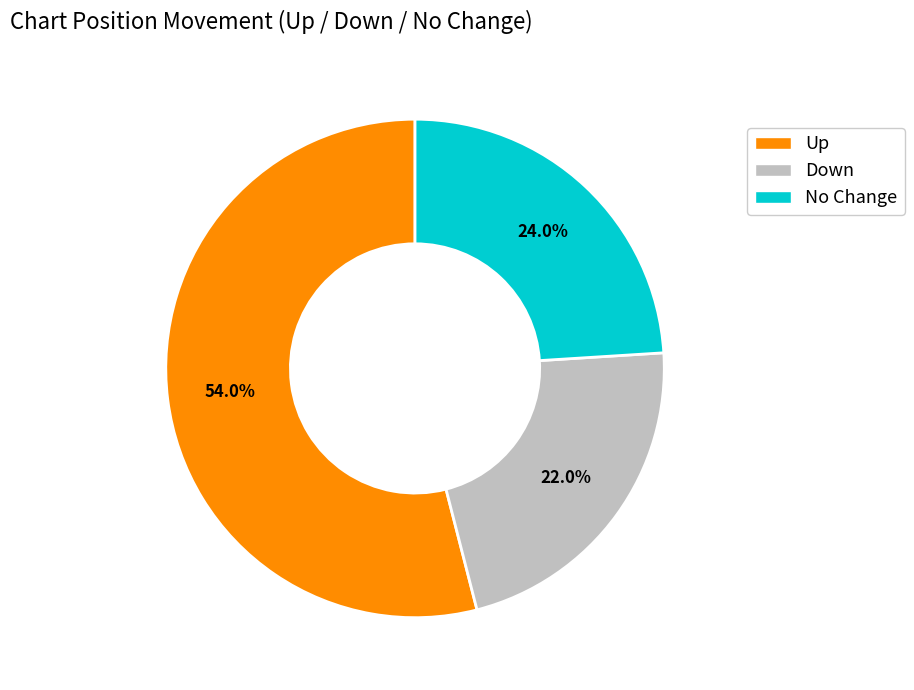

Is there any slice that represents more than half of the pie?

Yes